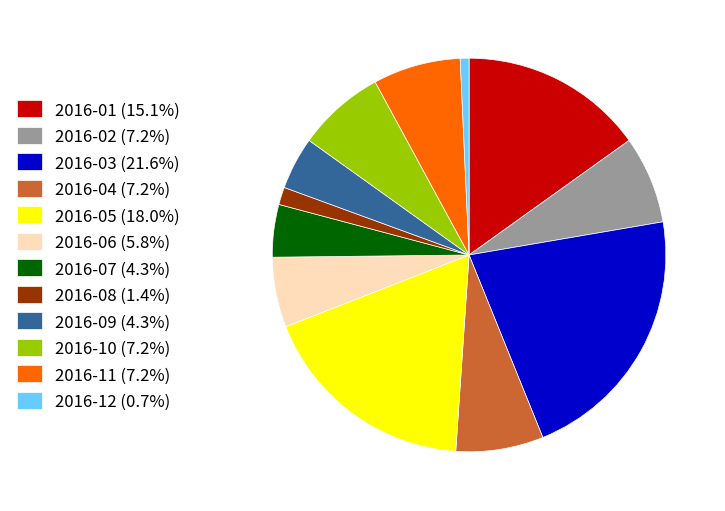

True or false: 2016-10 accounts for 22% of the total.

False